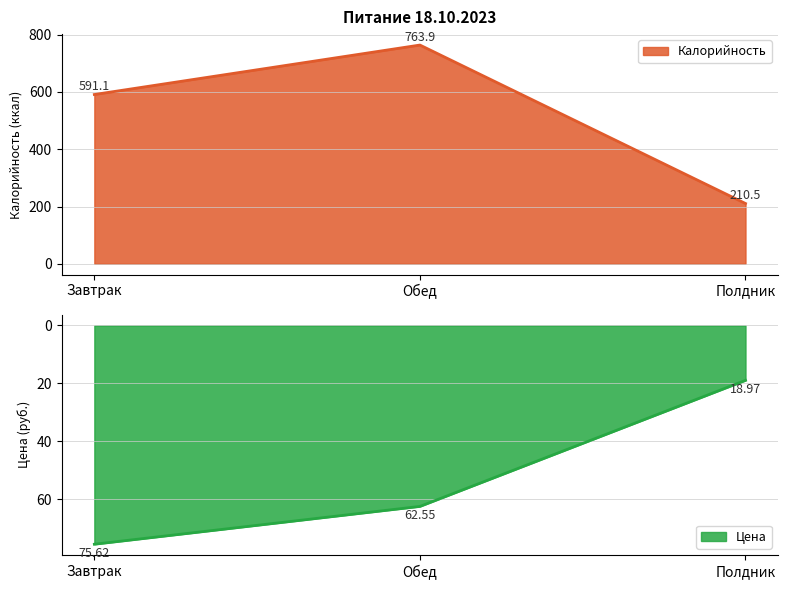

How many categories are shown in the chart?

3